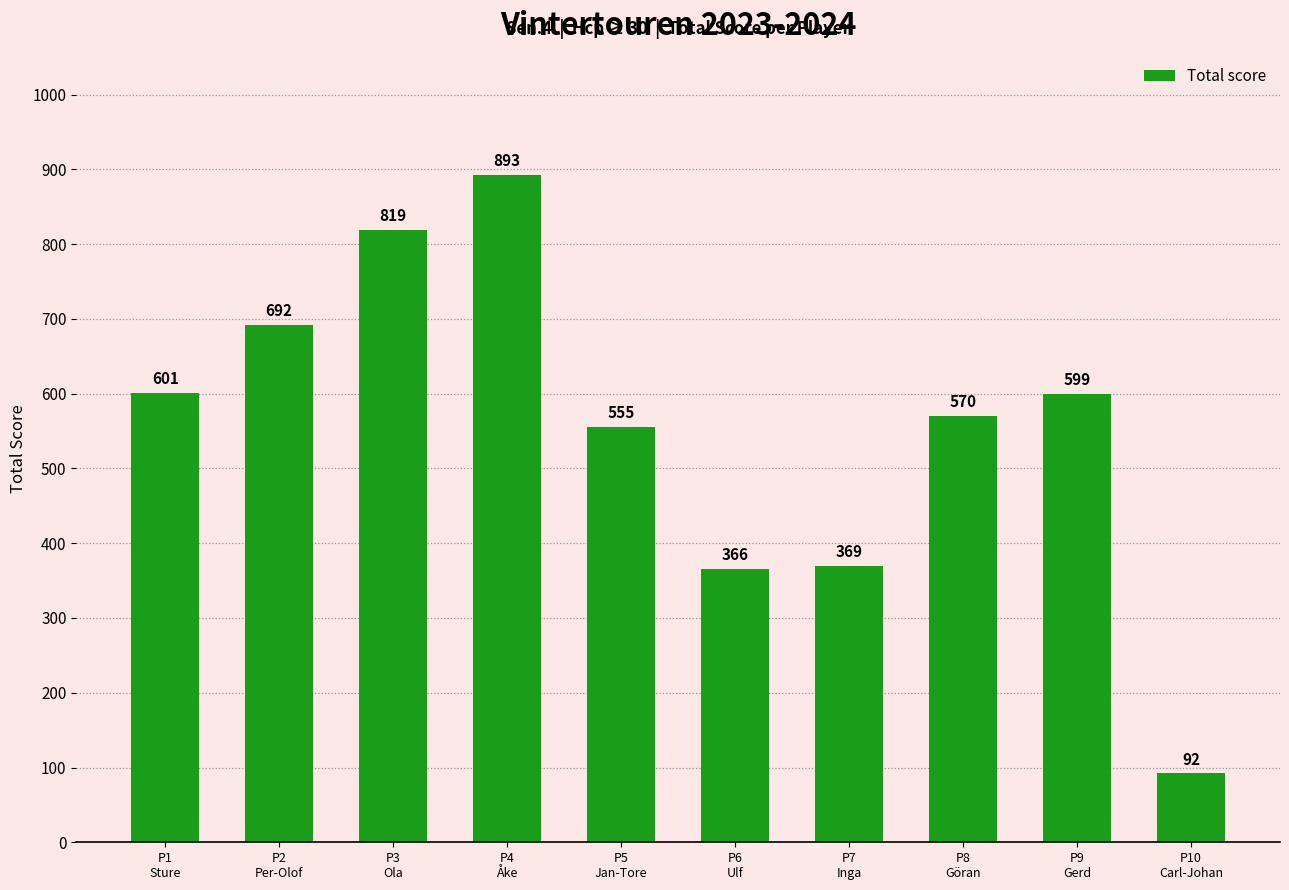

At which label does the data first exceed 599?

P1
Sture